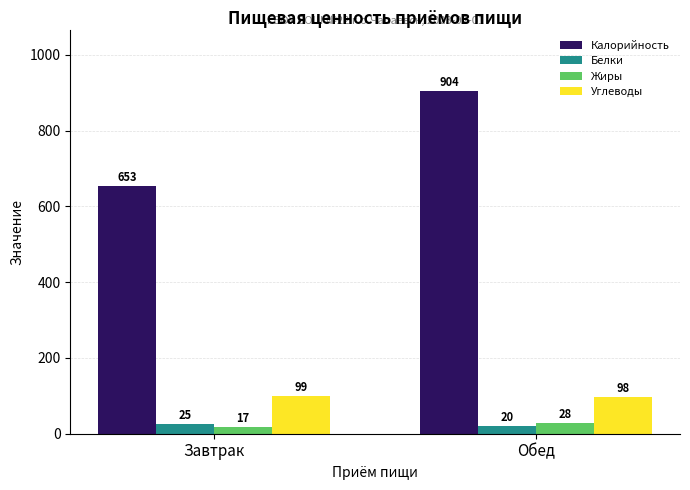

At which label does Жиры reach its peak?

Обед